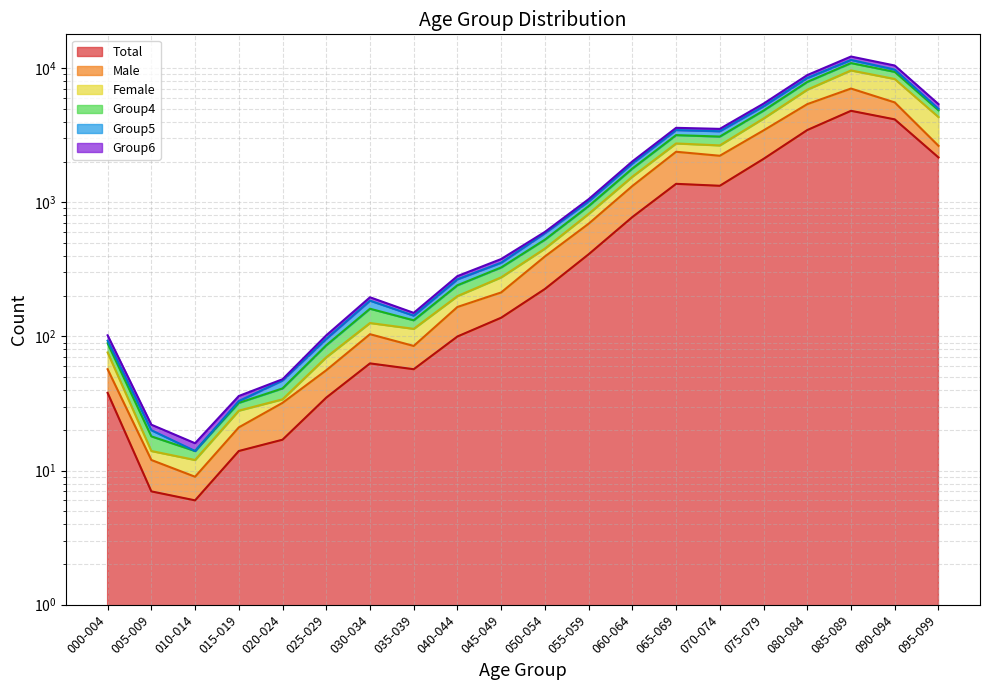

The value of Total at 040-044 is 100. True or false?

True